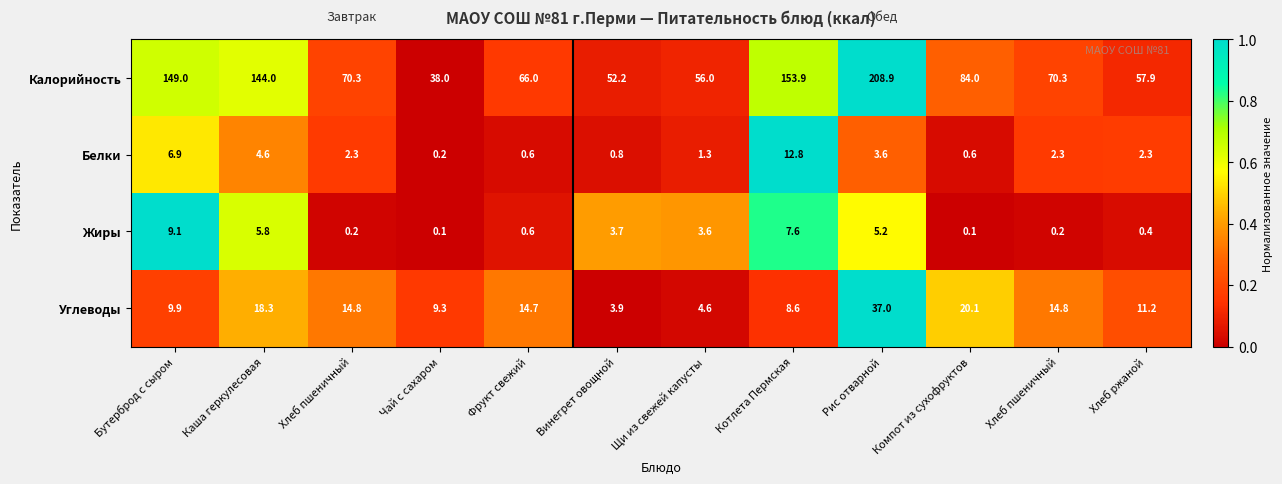

Count the number of categories in the chart.

12